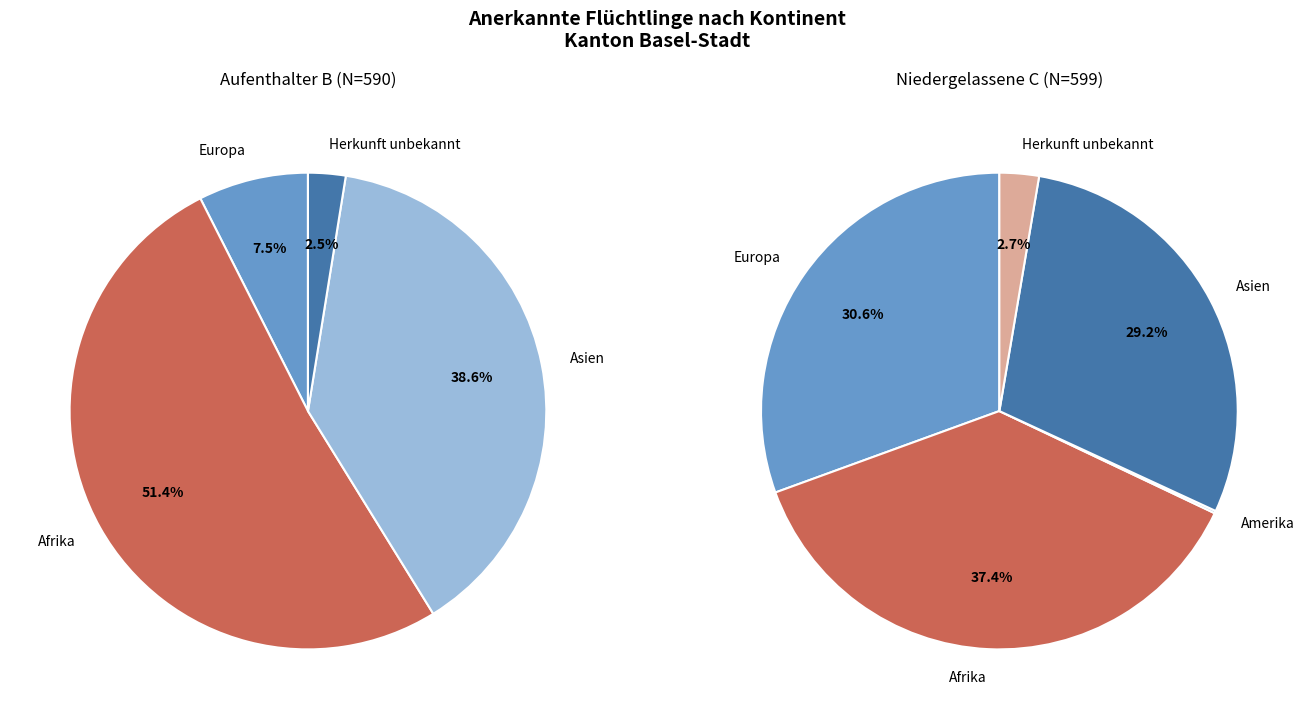

Between Ozeanien and Afrika, which is larger?

Afrika